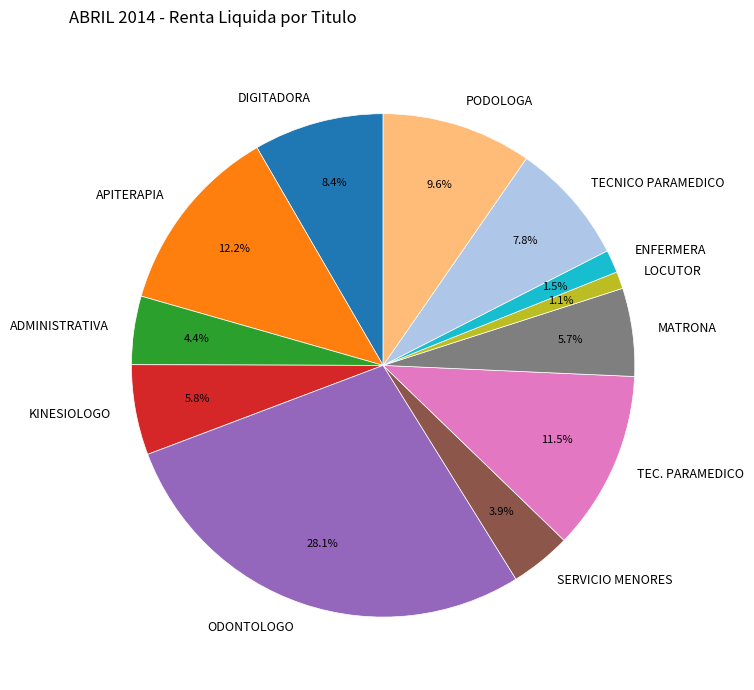

What portion of the pie excludes APITERAPIA?

87.8%